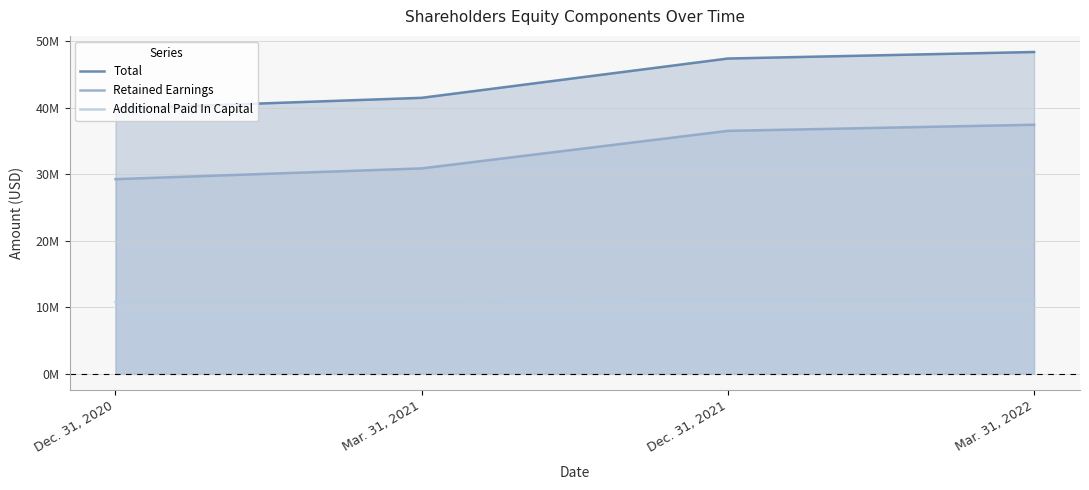

What is the total value across all series at Dec. 31, 2021?

95069532